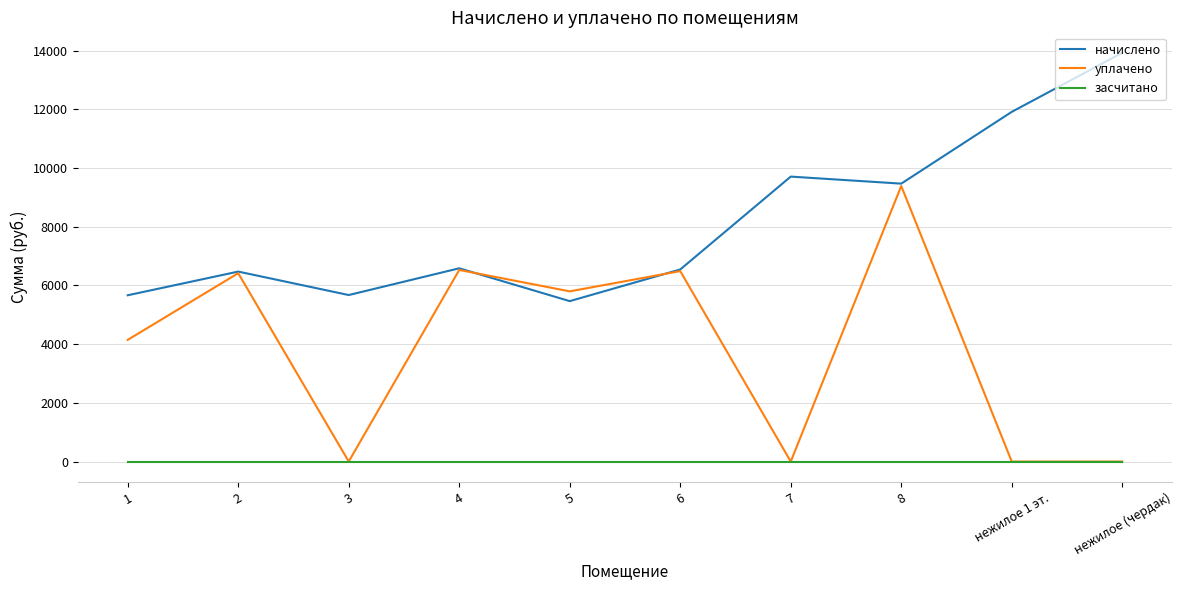

The засчитано series shows 0.0 at 7. True or false?

True